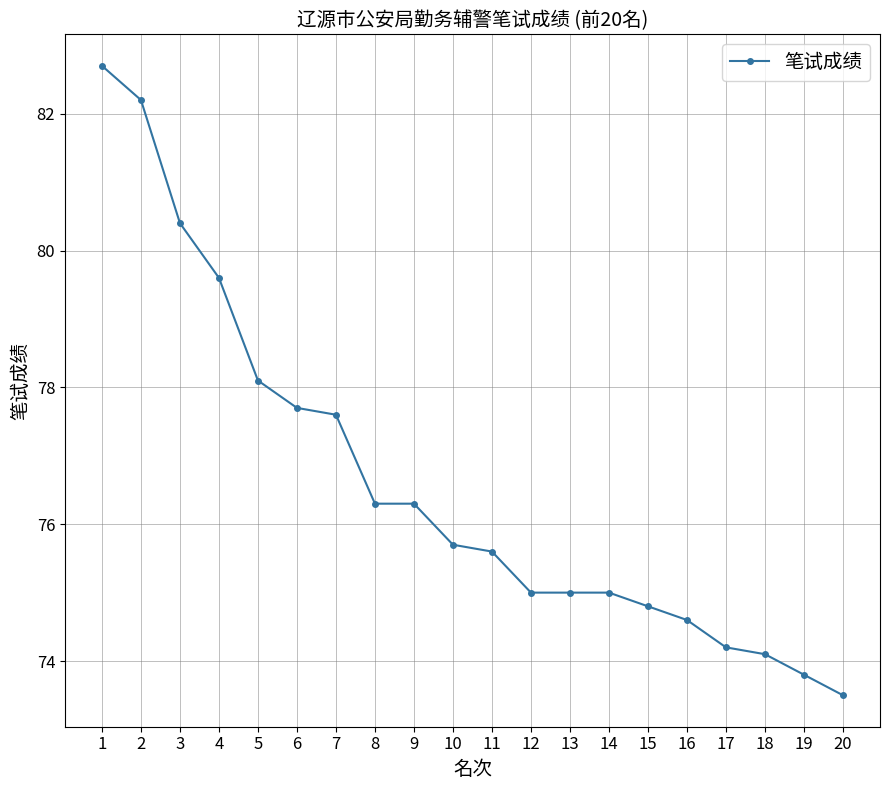

How many series are shown in this chart?

1